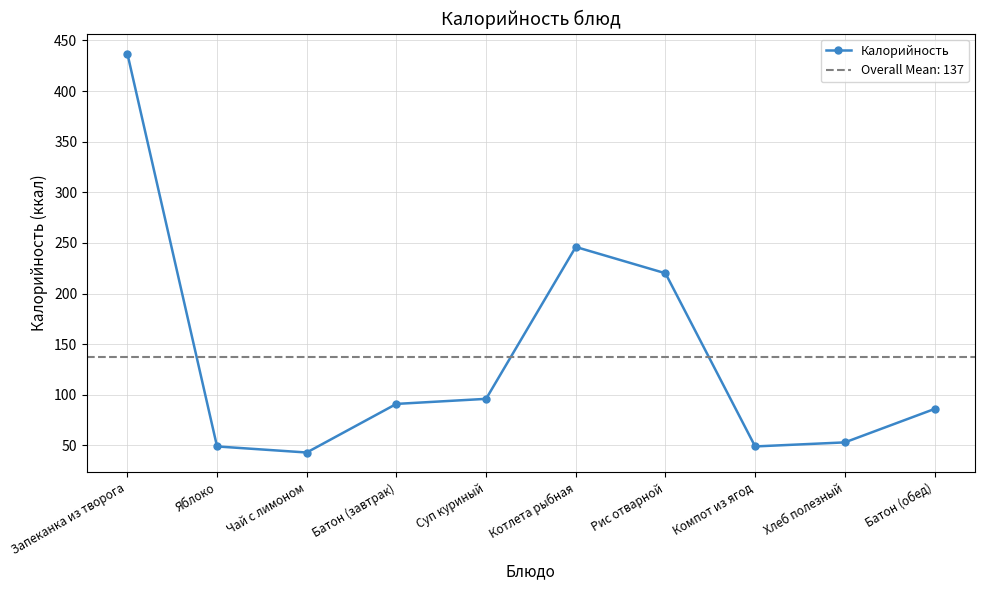

Which label corresponds to the smallest value in the chart?

Чай с лимоном